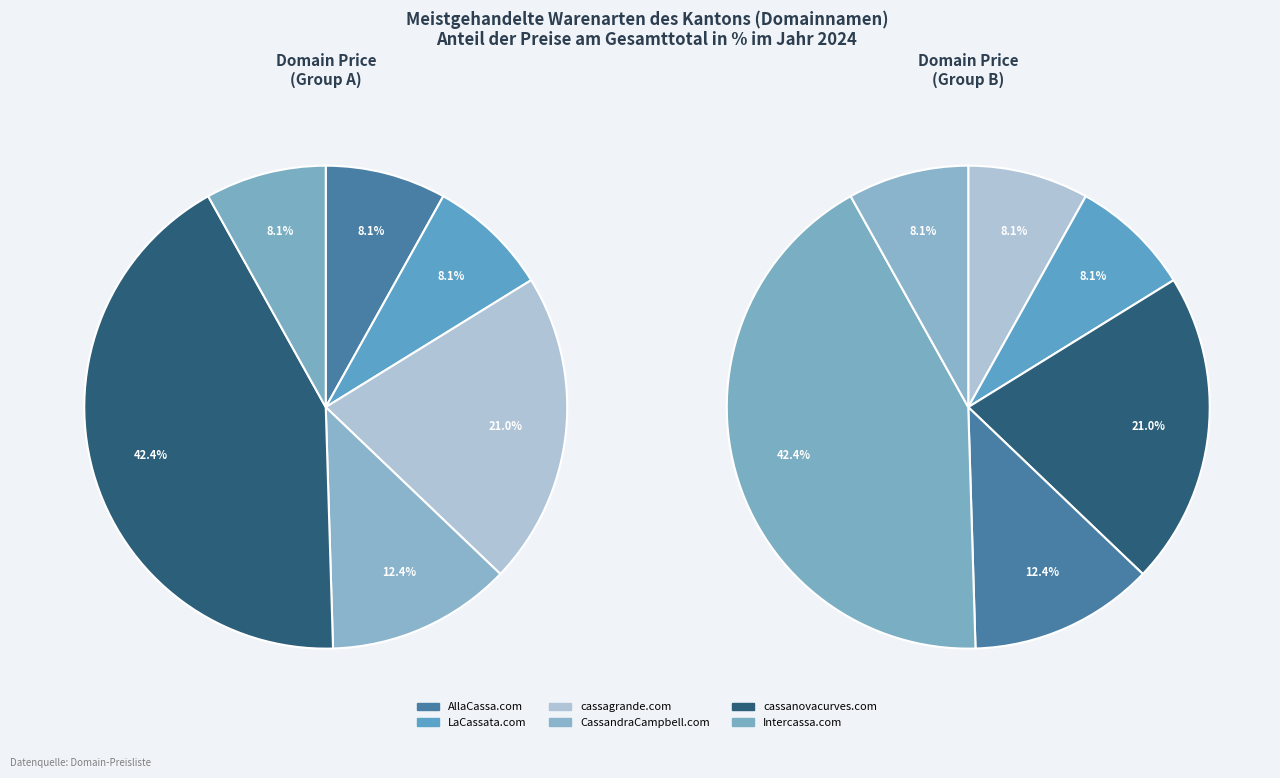

To the nearest percent, what percentage of the pie is CassandraCampbell.com?

12%